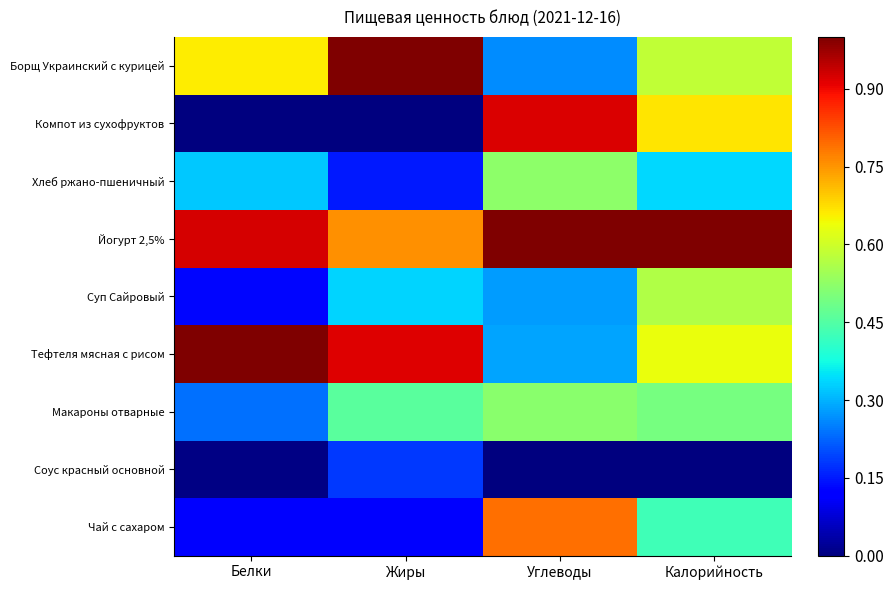

Which series has the largest range (max minus min)?

Компот из сухофруктов